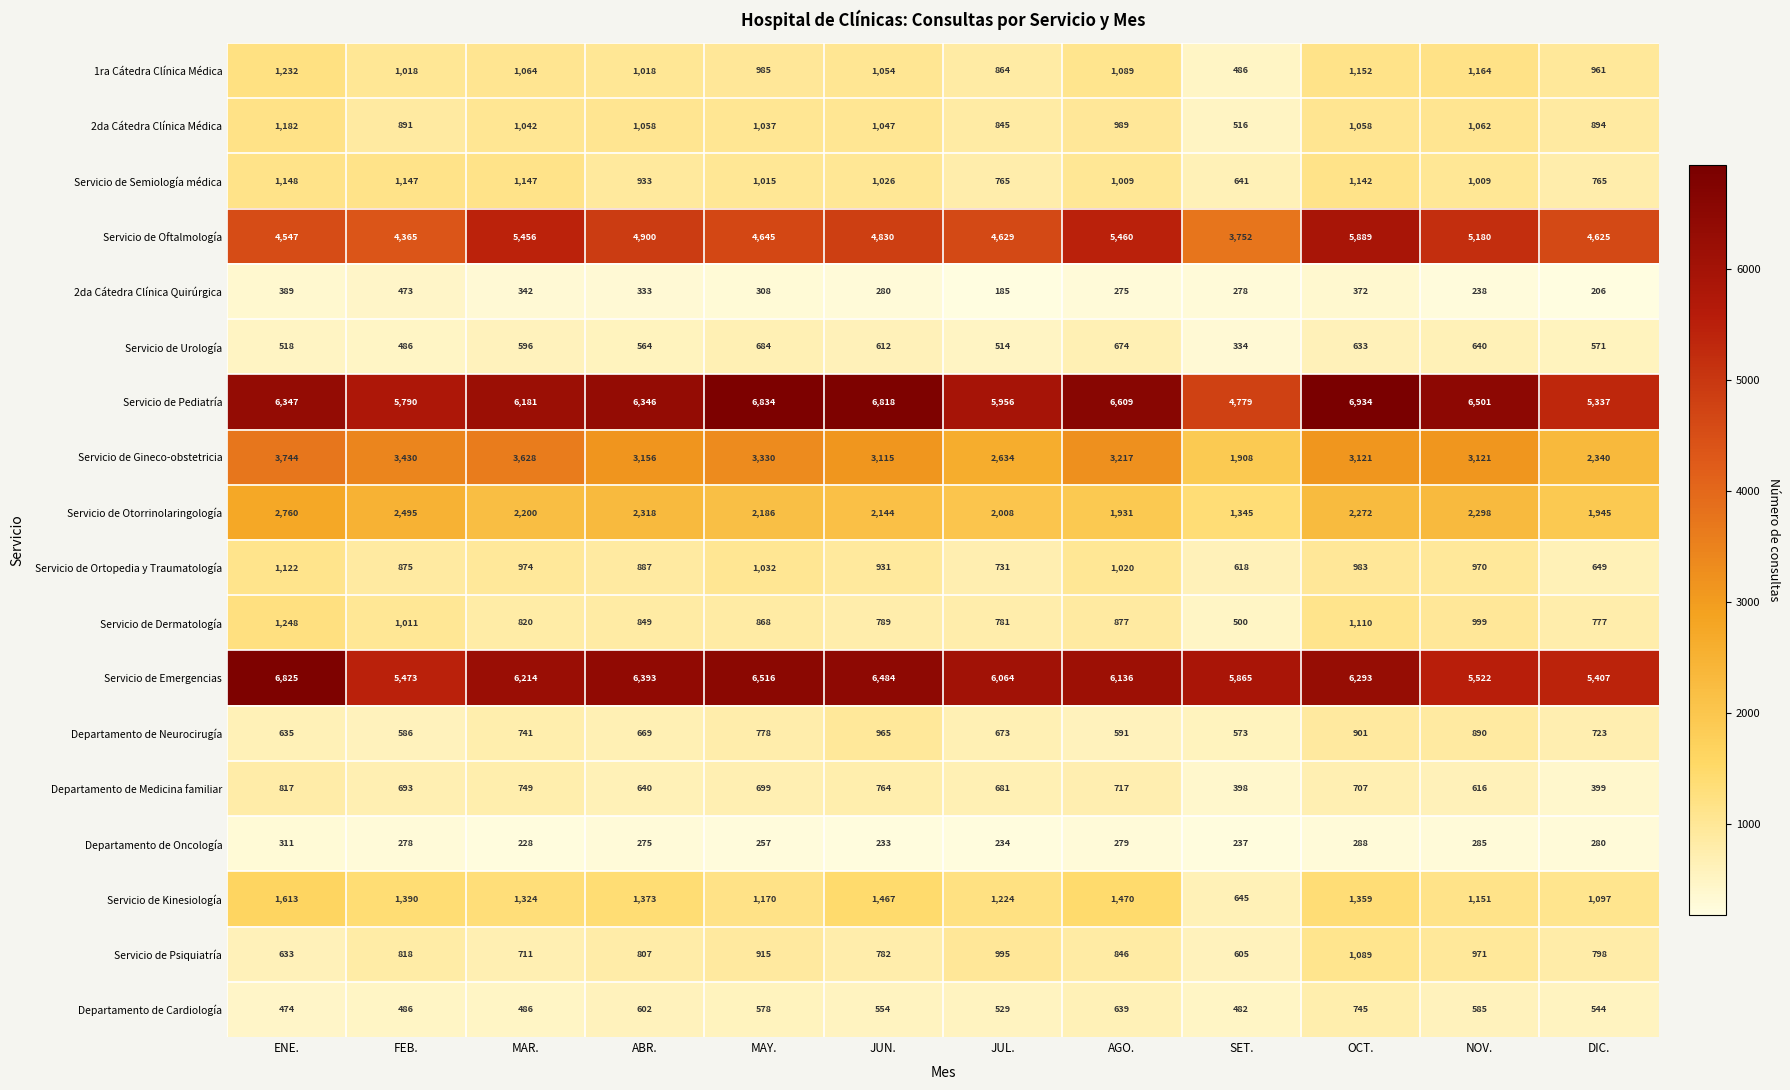

Is it true that Servicio de Emergencias equals 6064 at JUL.?

True